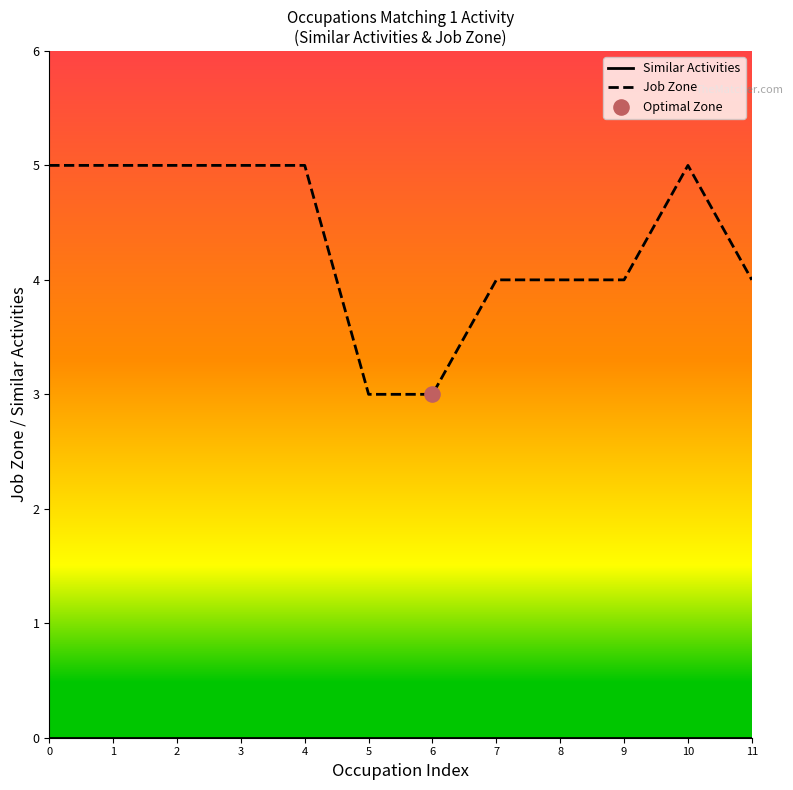

Between 4 and 6, which series saw the biggest shift?

Job Zone